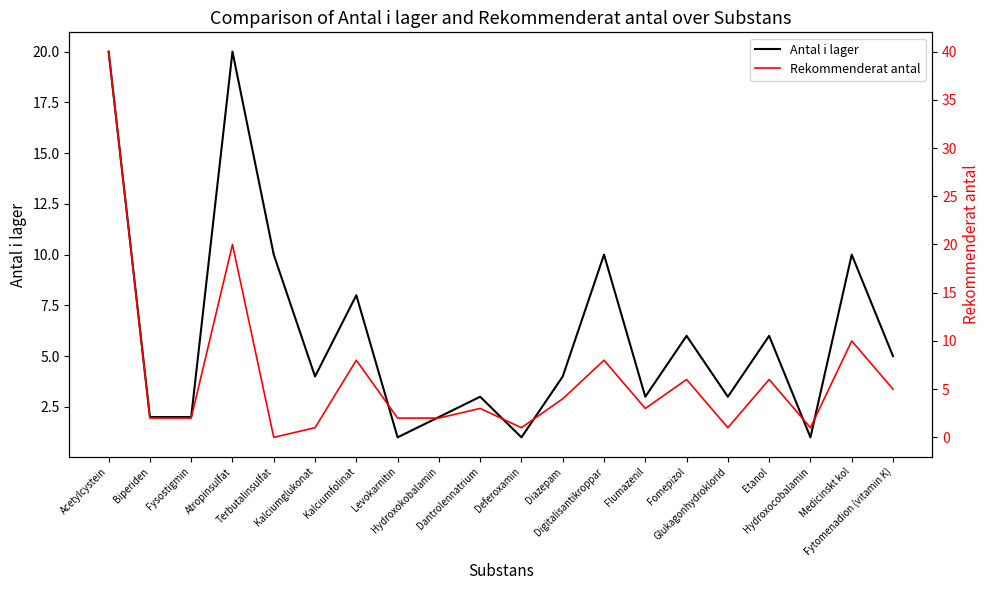

Is it true that Antal i lager equals 5 at Kalciumglukonat?

False